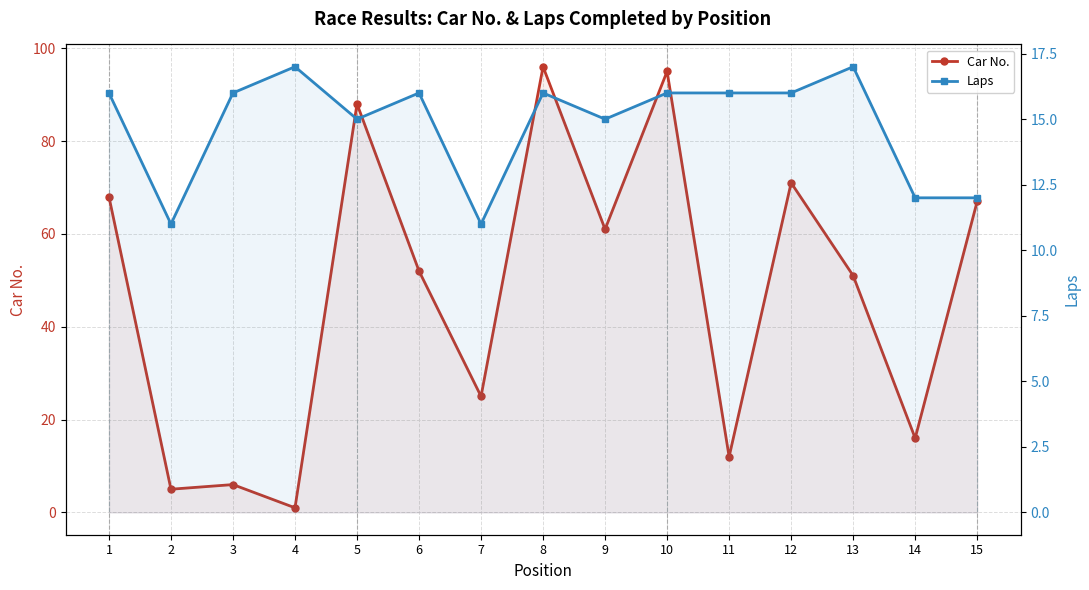

What is the total value across all series at 3?

22